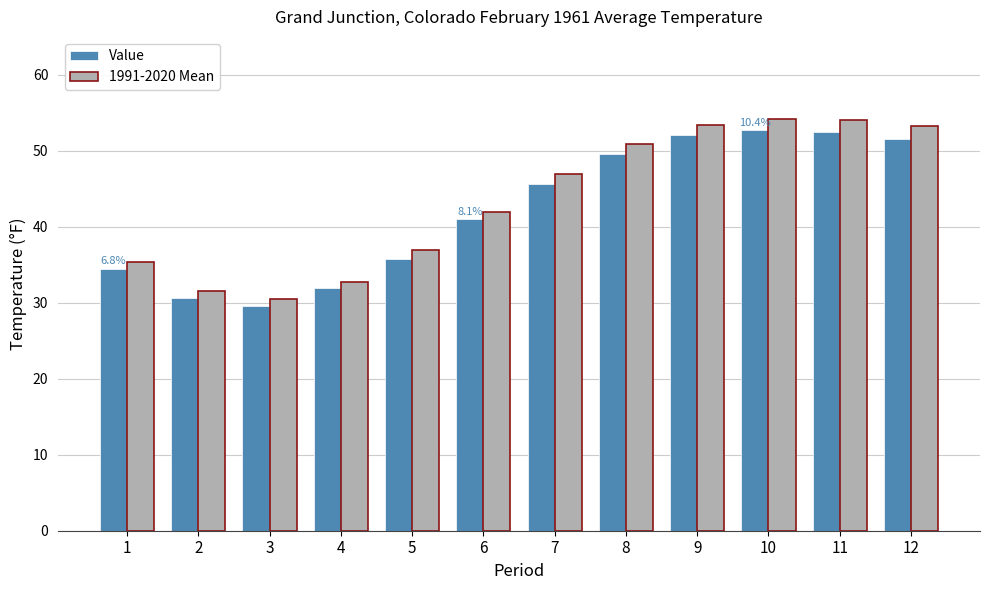

How many bars are there in total?

24